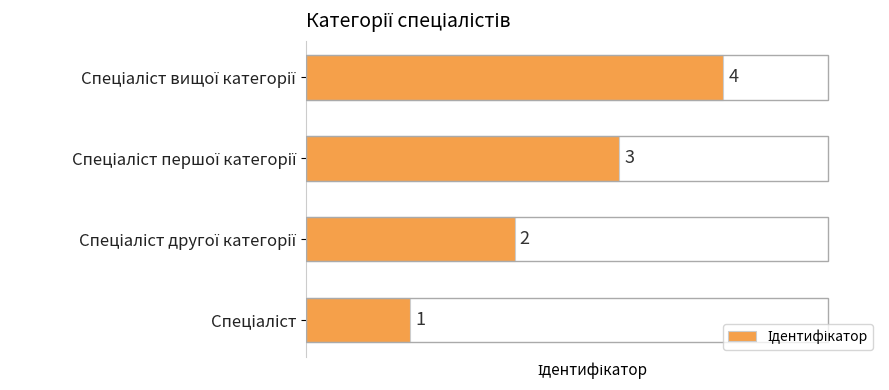

How many distinct data groups are displayed?

1